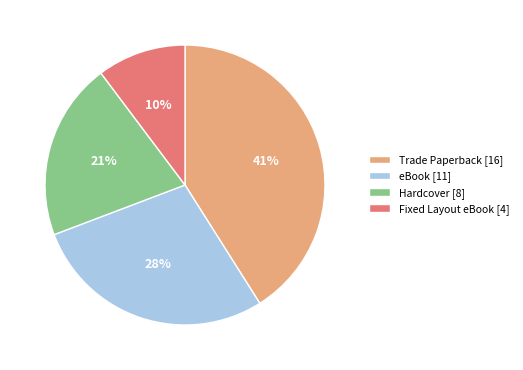

What is the smallest slice in the pie chart?

Fixed Layout eBook